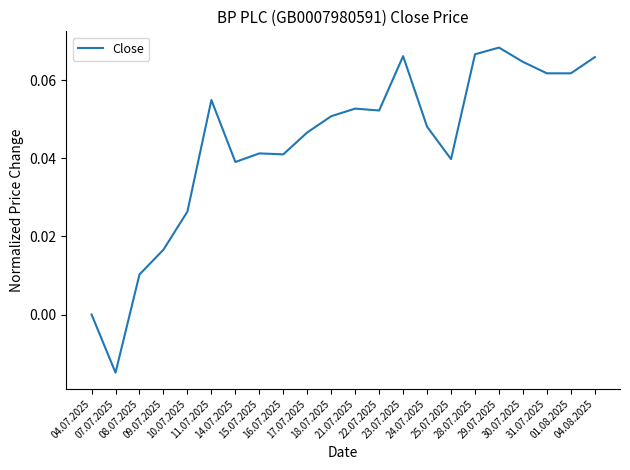

How many lines are shown in the chart?

1